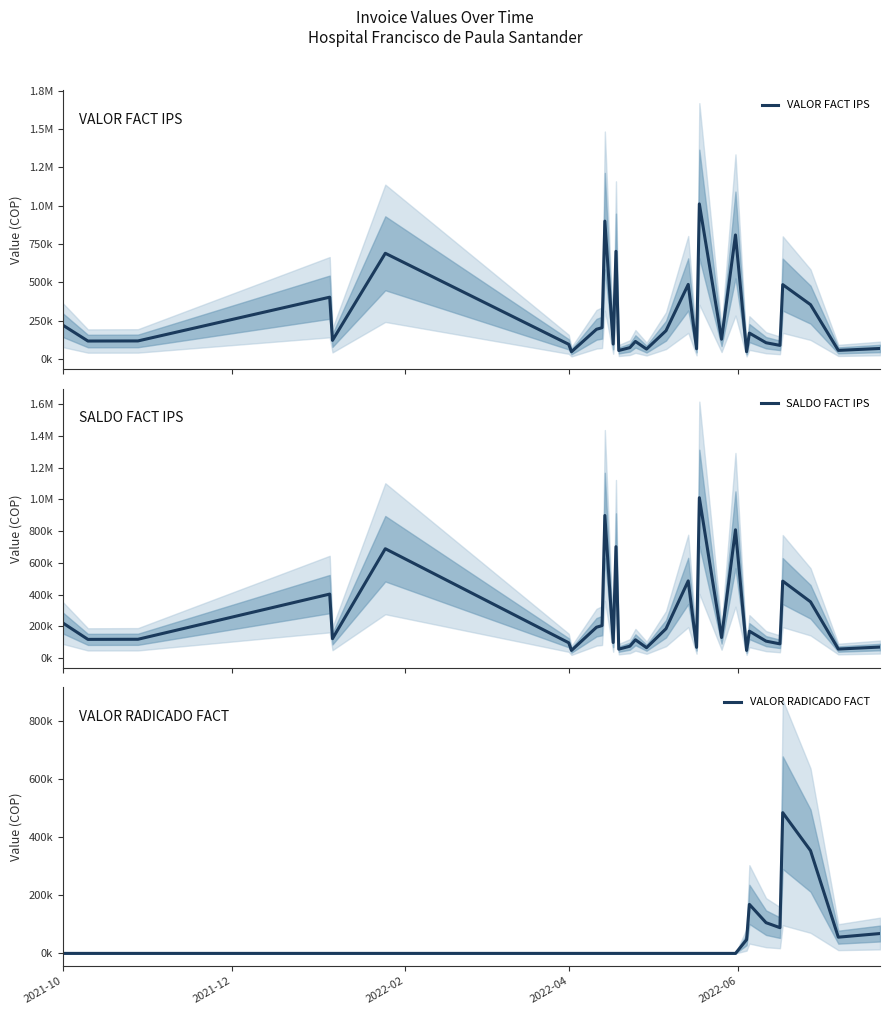

What is the value of the SALDO FACT IPS point at the 26th from the left?

105800